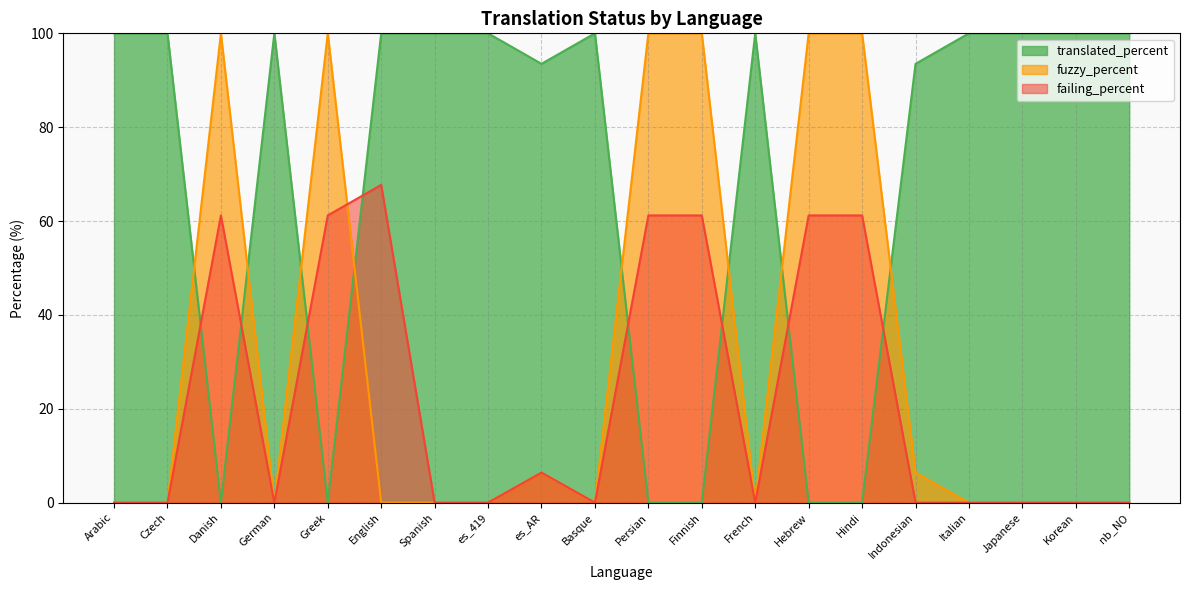

How many categories are shown in the chart?

20